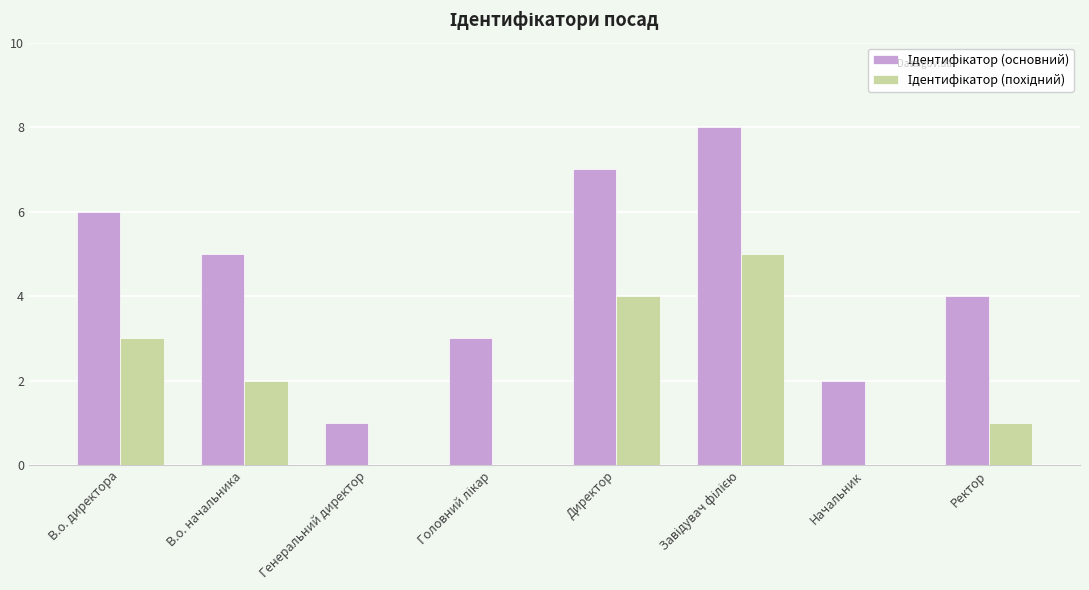

What is the sum of all Ідентифікатор (основний) values?

36